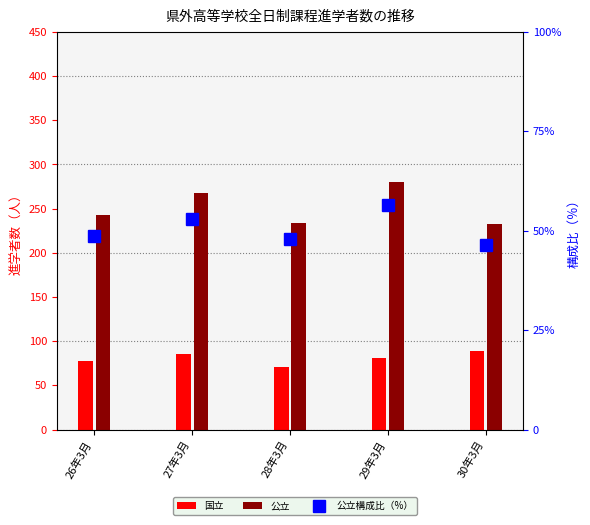

Between 26年3月 and 29年3月, which is larger?

29年3月